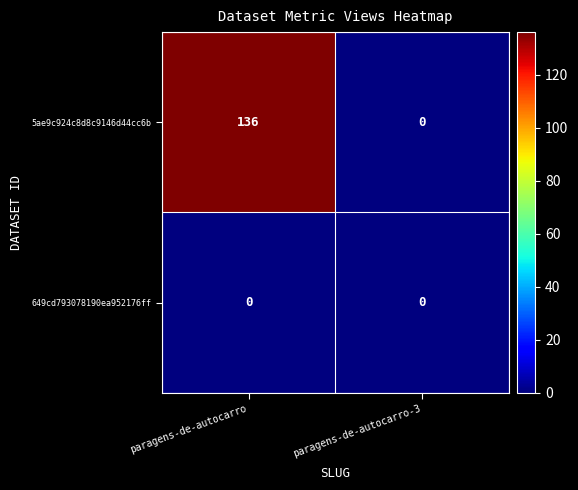

What is the approximate value of 5ae9c924c8d8c9146d44cc6b at paragens-de-autocarro?

136